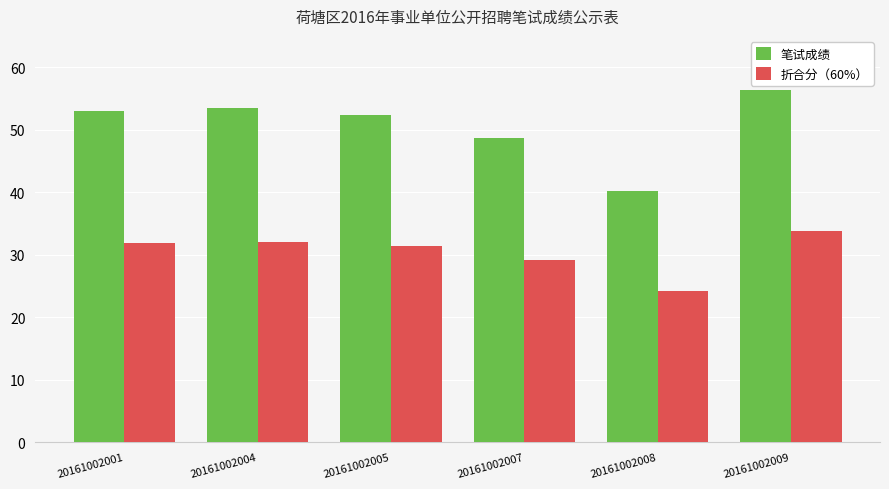

The 笔试成绩 series shows 53.4 at 20161002004. True or false?

True